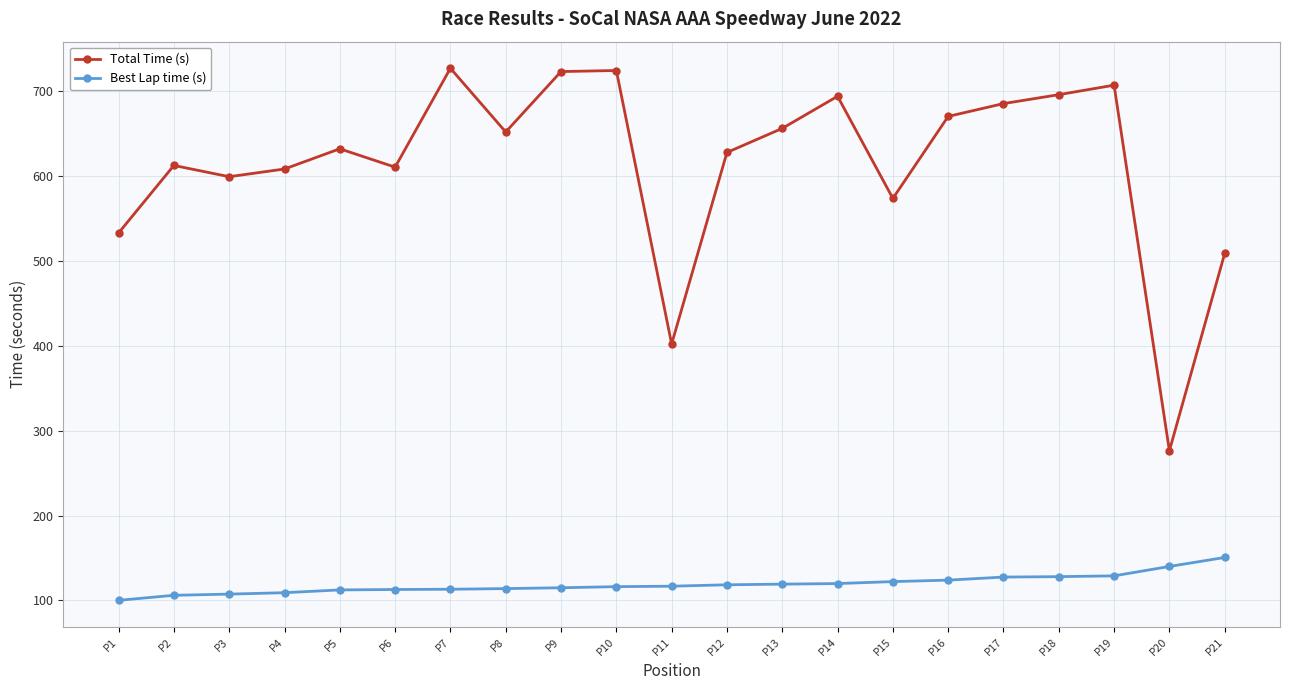

What is the difference between the highest and lowest values at P8?

537.7